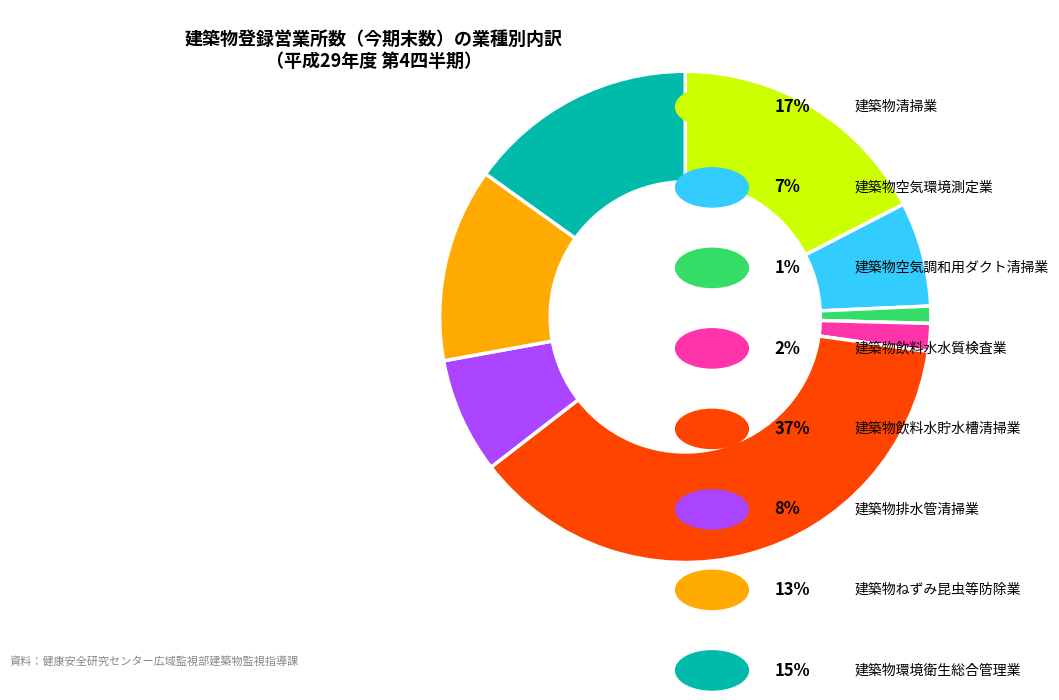

Is there any slice that represents more than half of the pie?

No